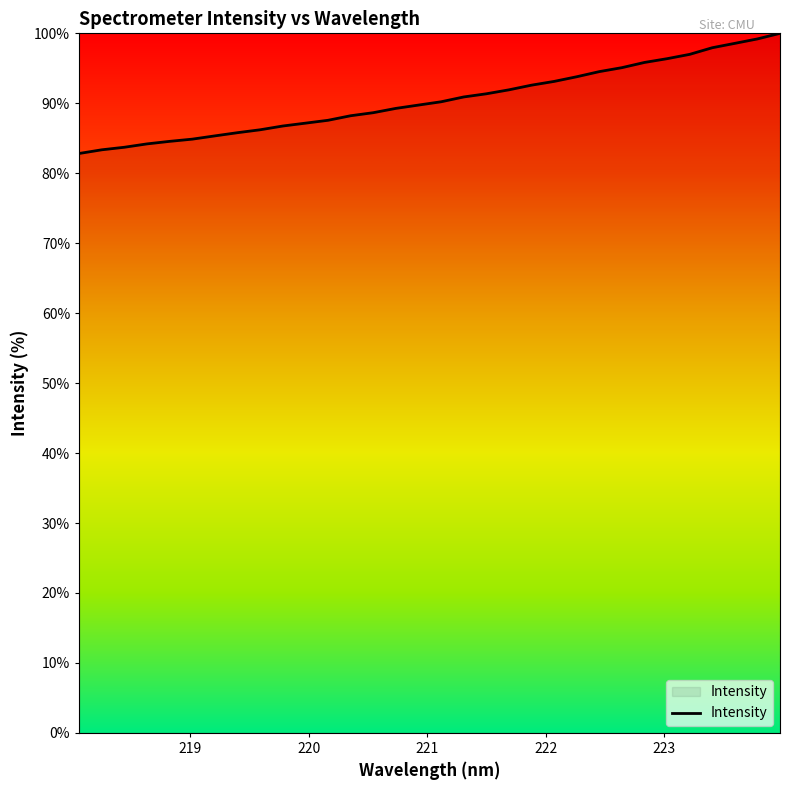

What is the difference between the maximum and minimum values?

17.2